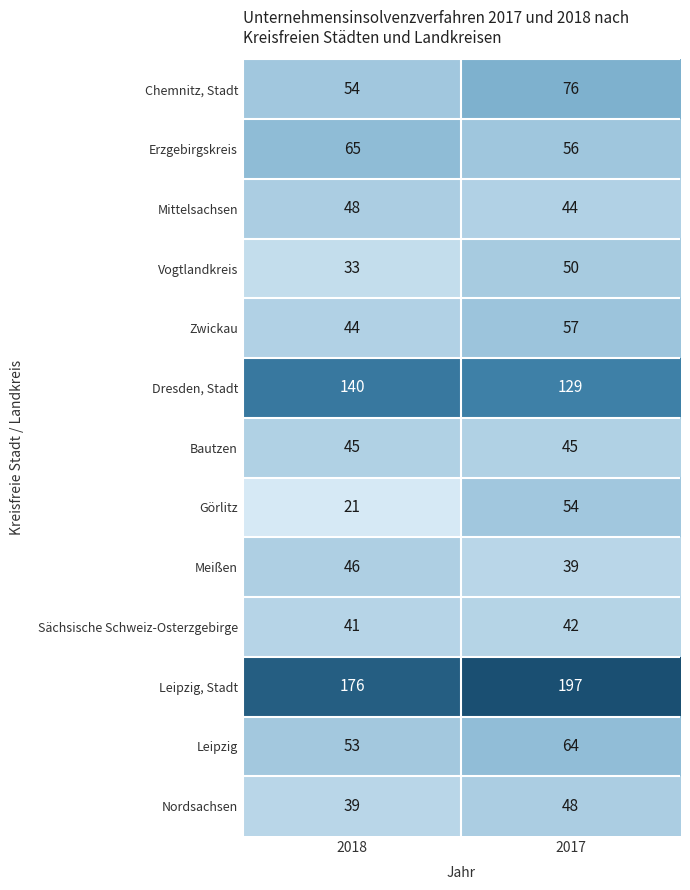

What is the spread (max minus min) of values at 2017?

158